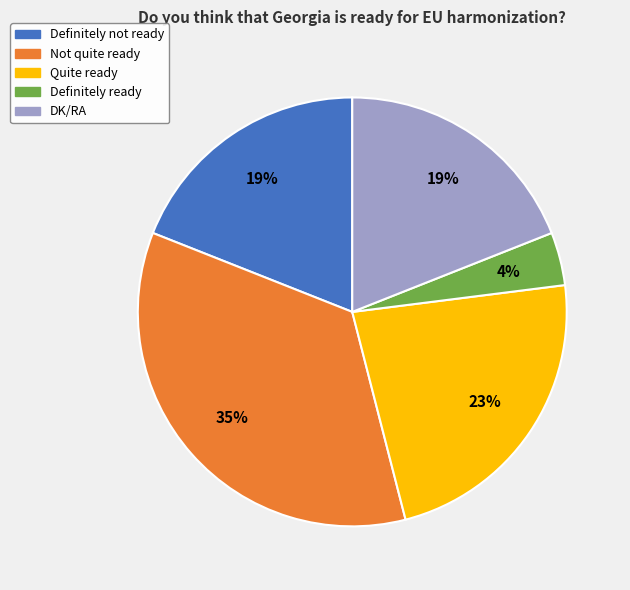

Do Definitely ready and Quite ready together represent more than half of the pie?

No